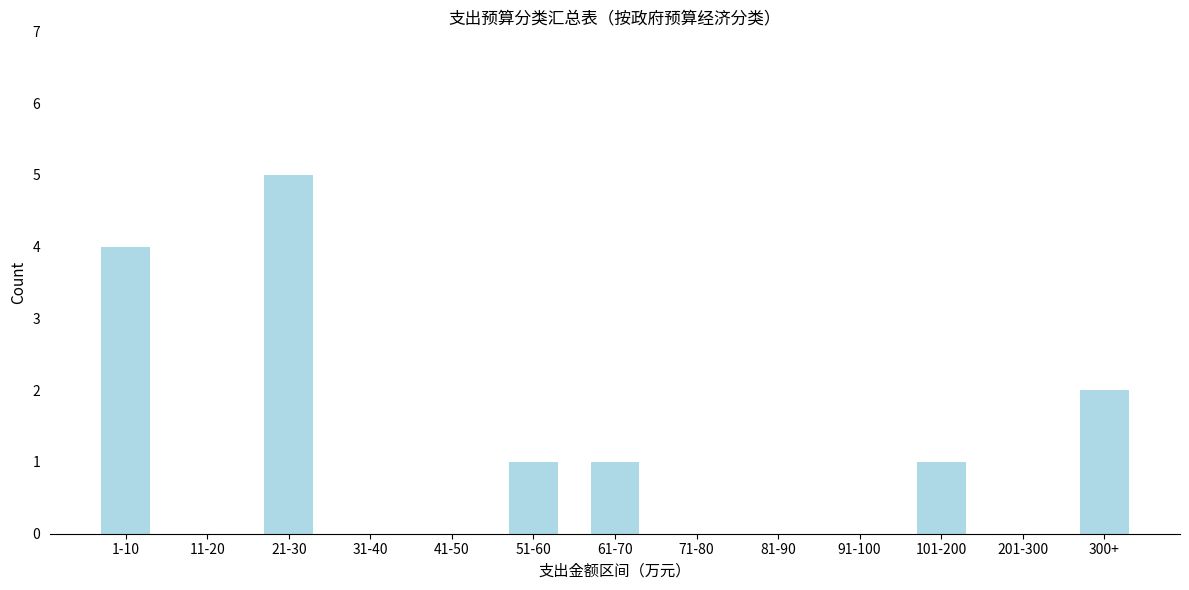

Reading left to right, list all the values displayed in this chart.

1-10=4	11-20=0	21-30=5	31-40=0	41-50=0	51-60=1	61-70=1	71-80=0	81-90=0	91-100=0	101-200=1	201-300=0	300+=2